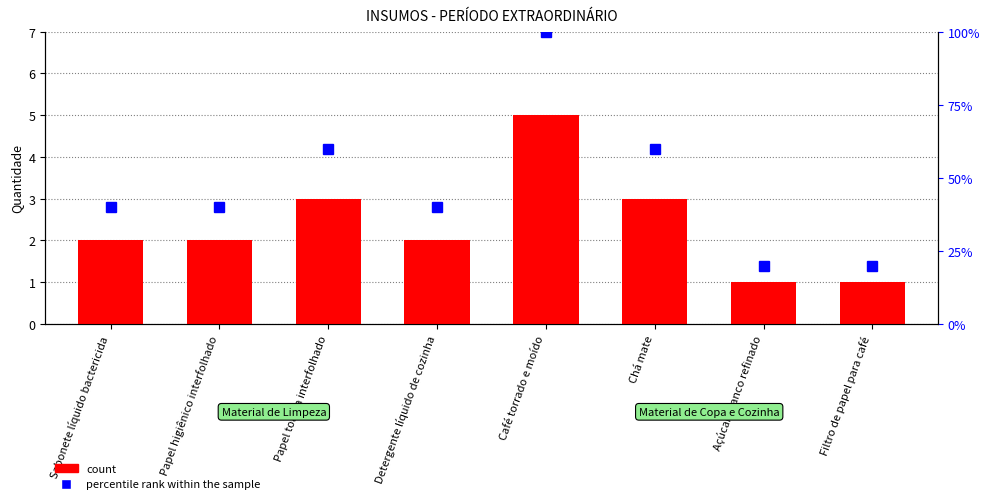

What is the label of the 1st bar from the left?

Sabonete líquido bactericida